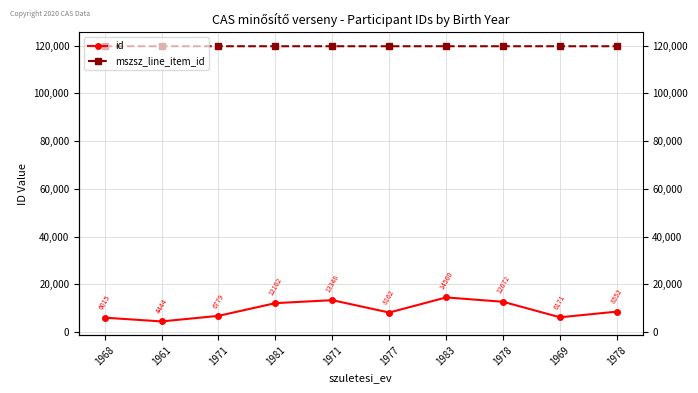

Rank the series by their average value, from highest to lowest.

mszsz_line_item_id, id